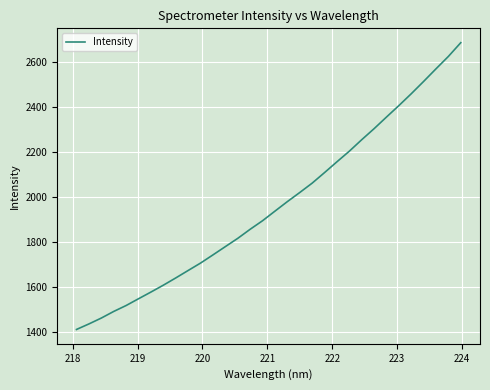

What is the greatest value displayed?

2687.3